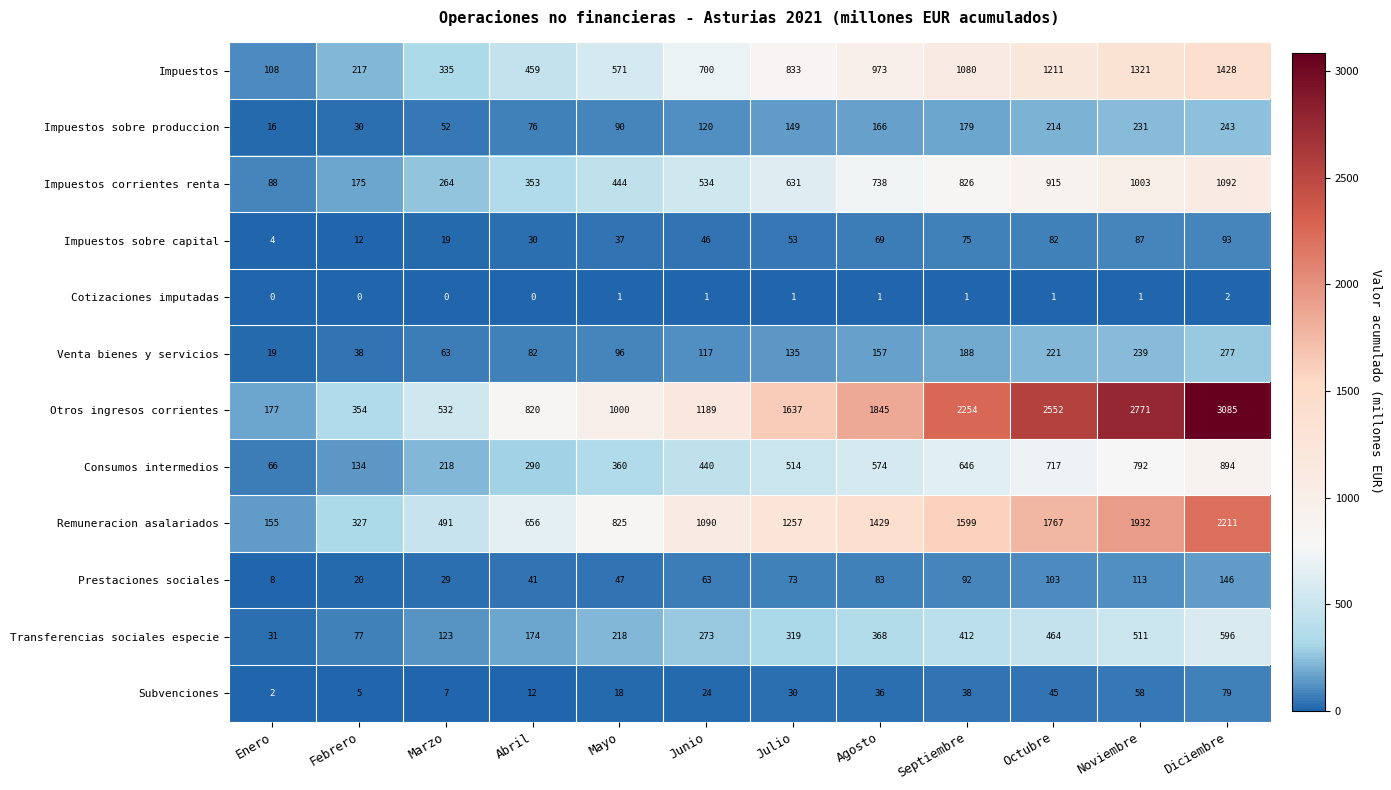

What is the lowest value of the Remuneracion asalariados series?

155